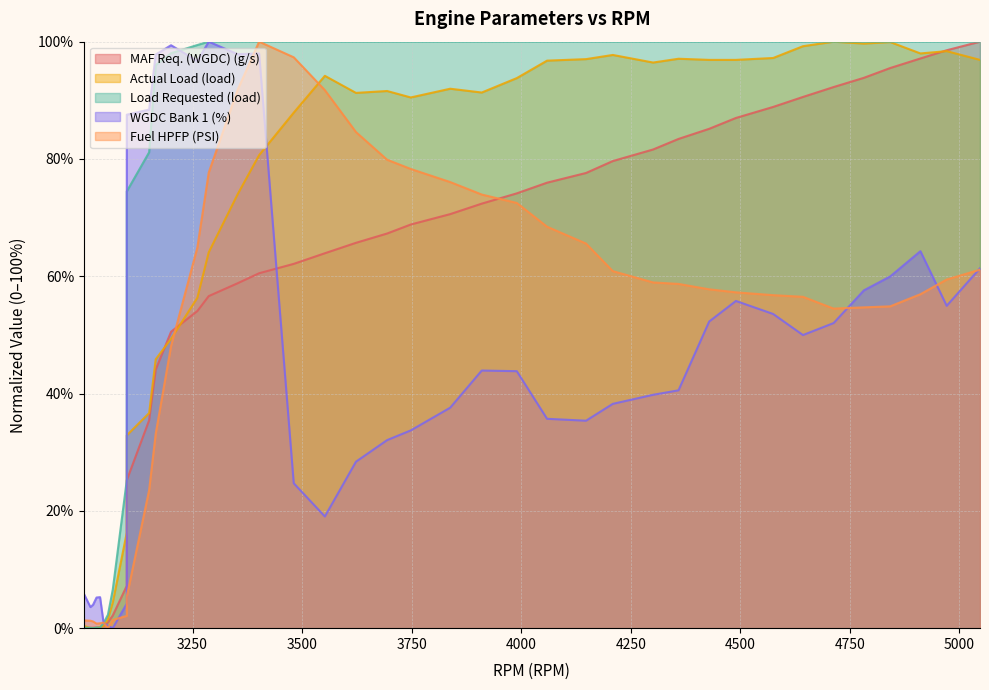

Which has a higher value, 3002 or 3017?

3017